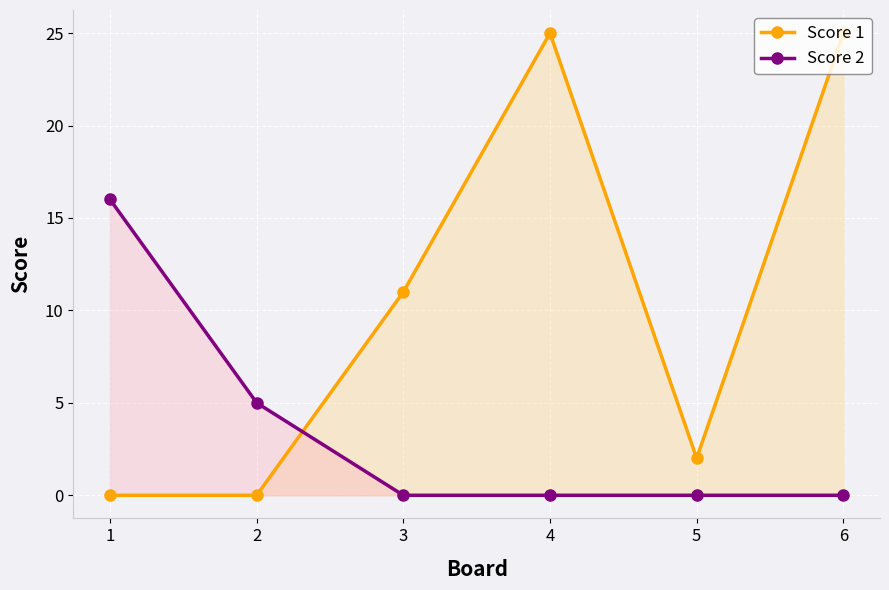

Where is Score 2 nearest to the value 8?

2